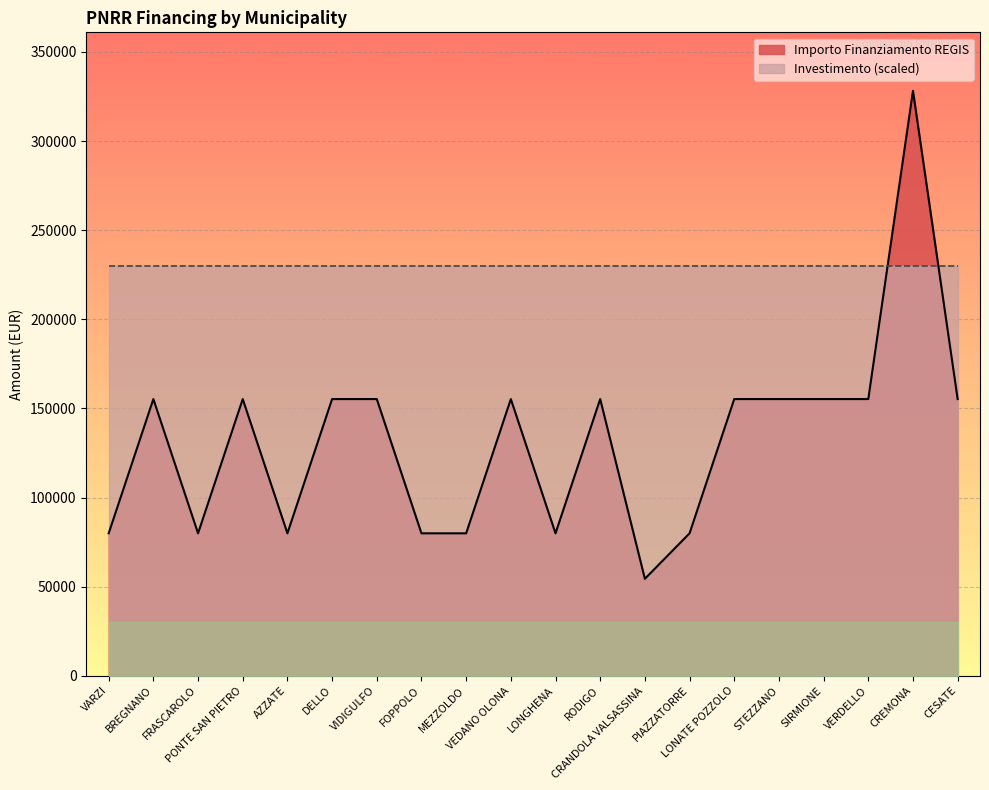

Where is the data nearest to the value 191286?

BREGNANO